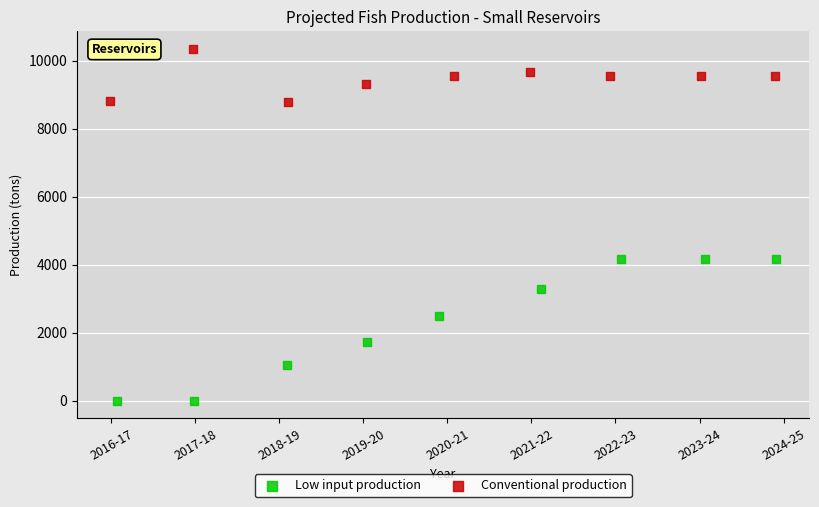

Which series reaches the maximum Y coordinate?

Conventional production